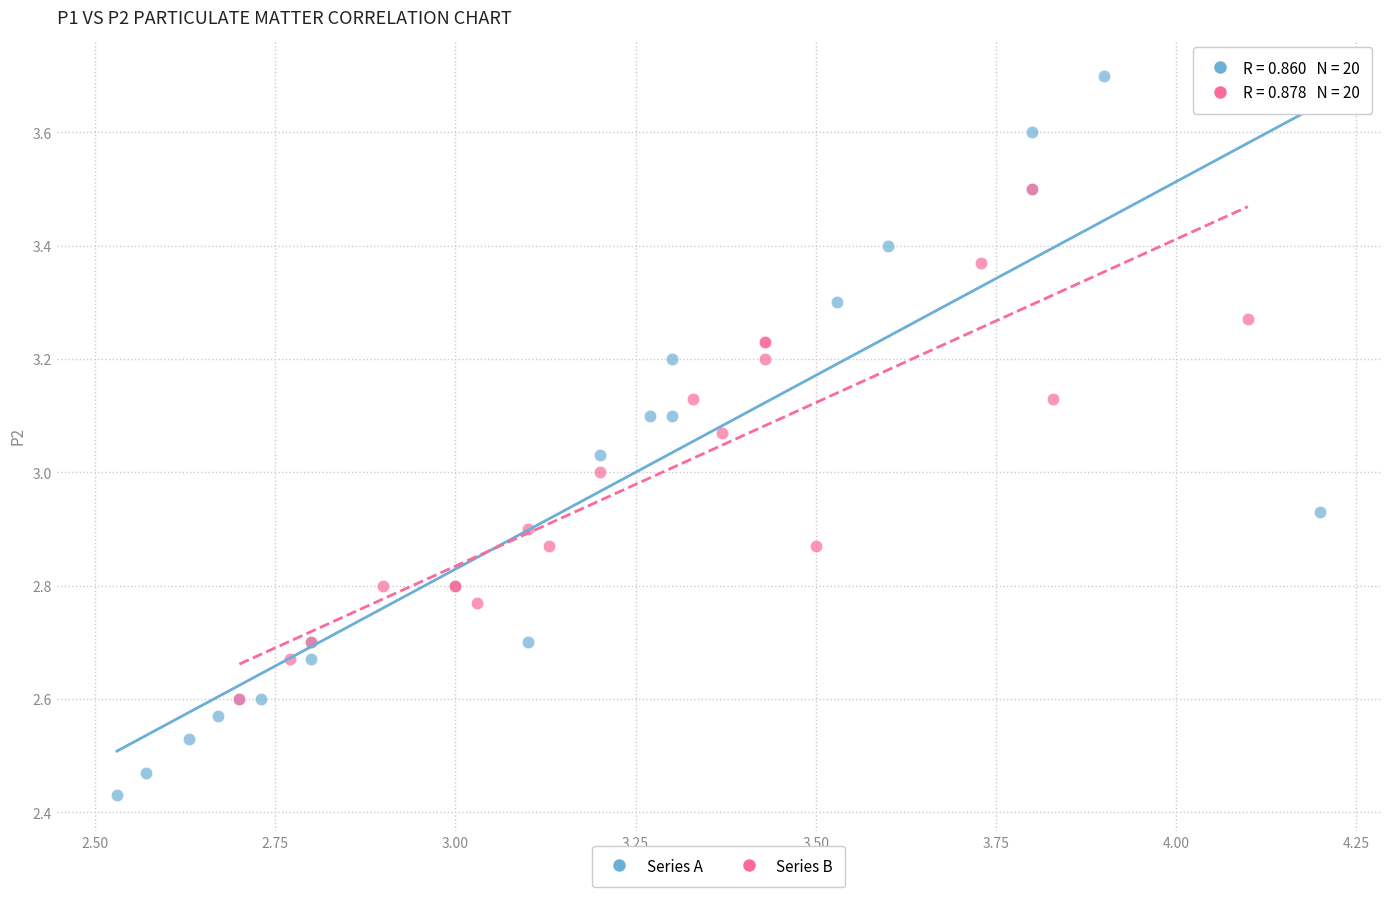

Which series contains the highest Y value?

Series A